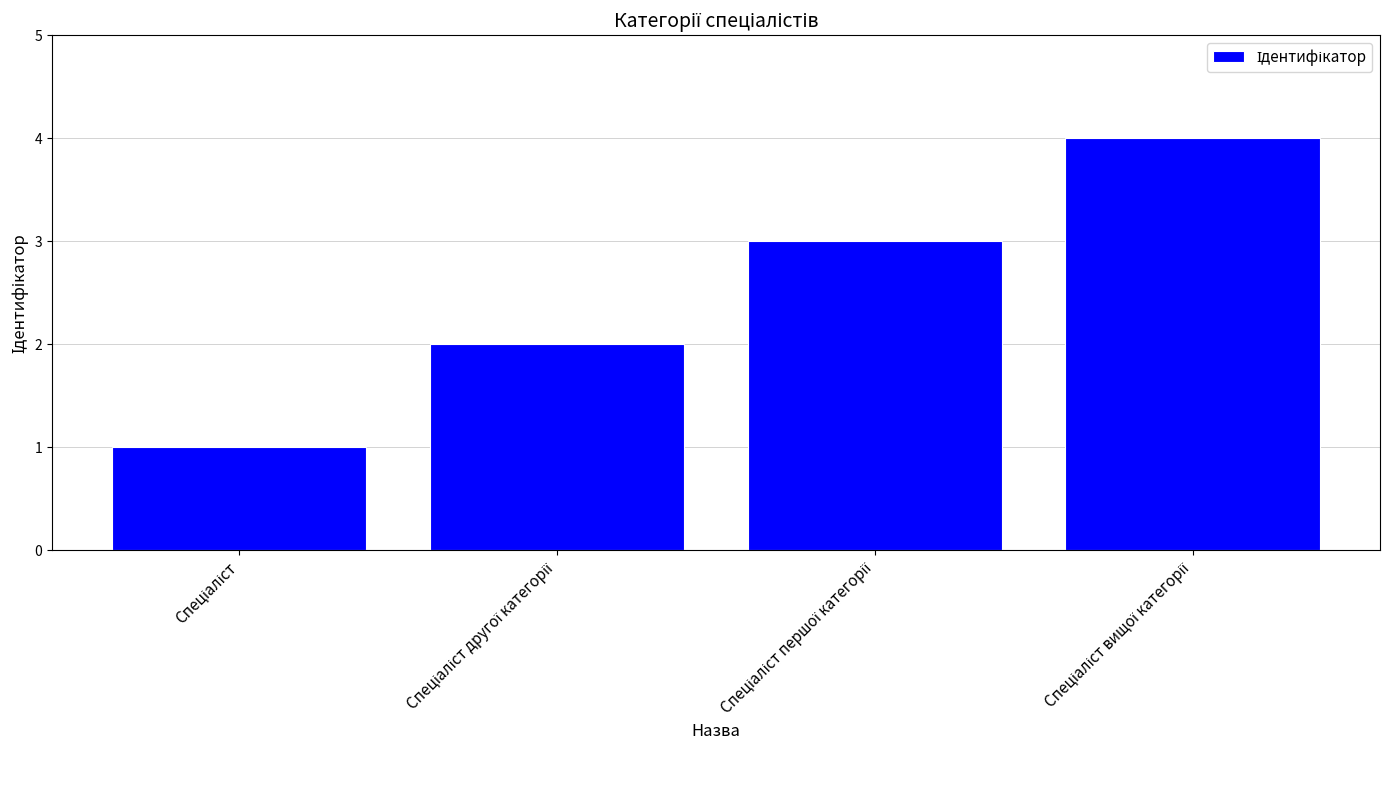

How many distinct data groups are displayed?

1